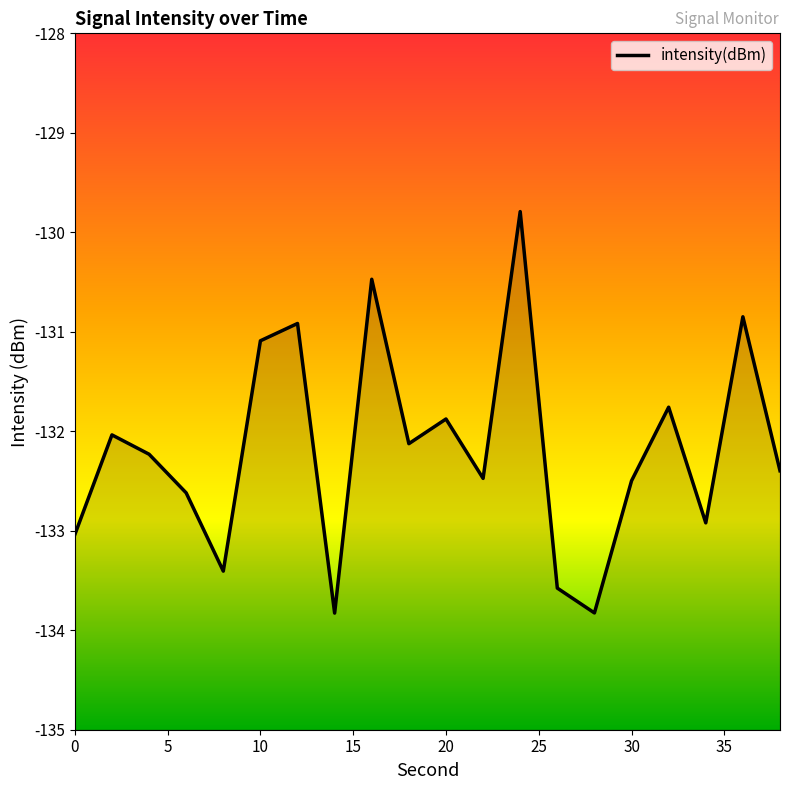

What is the minimum value shown in the chart?

-133.8